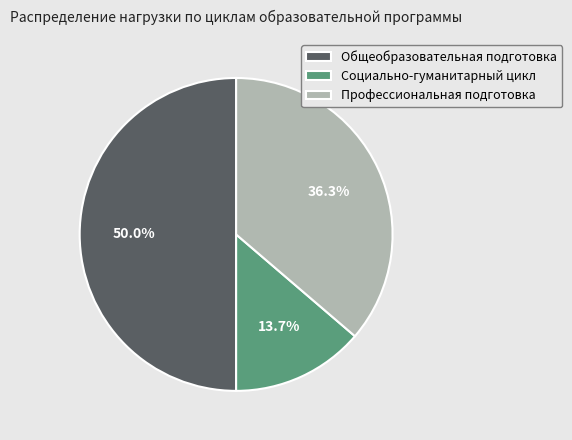

Does Социально-гуманитарный цикл represent more than half of the total?

No